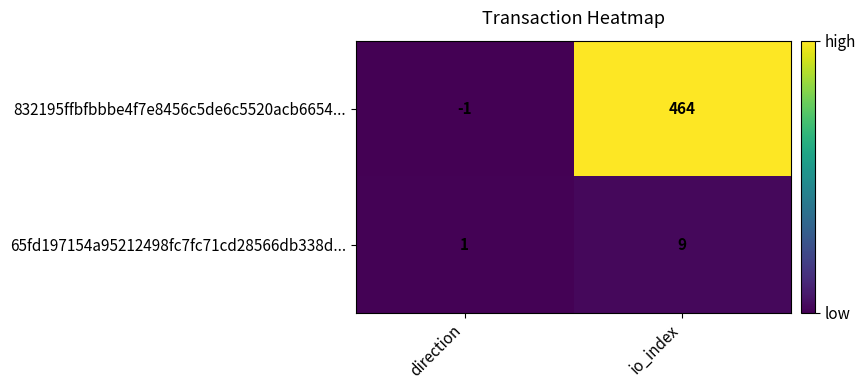

What is the greatest value displayed?

464